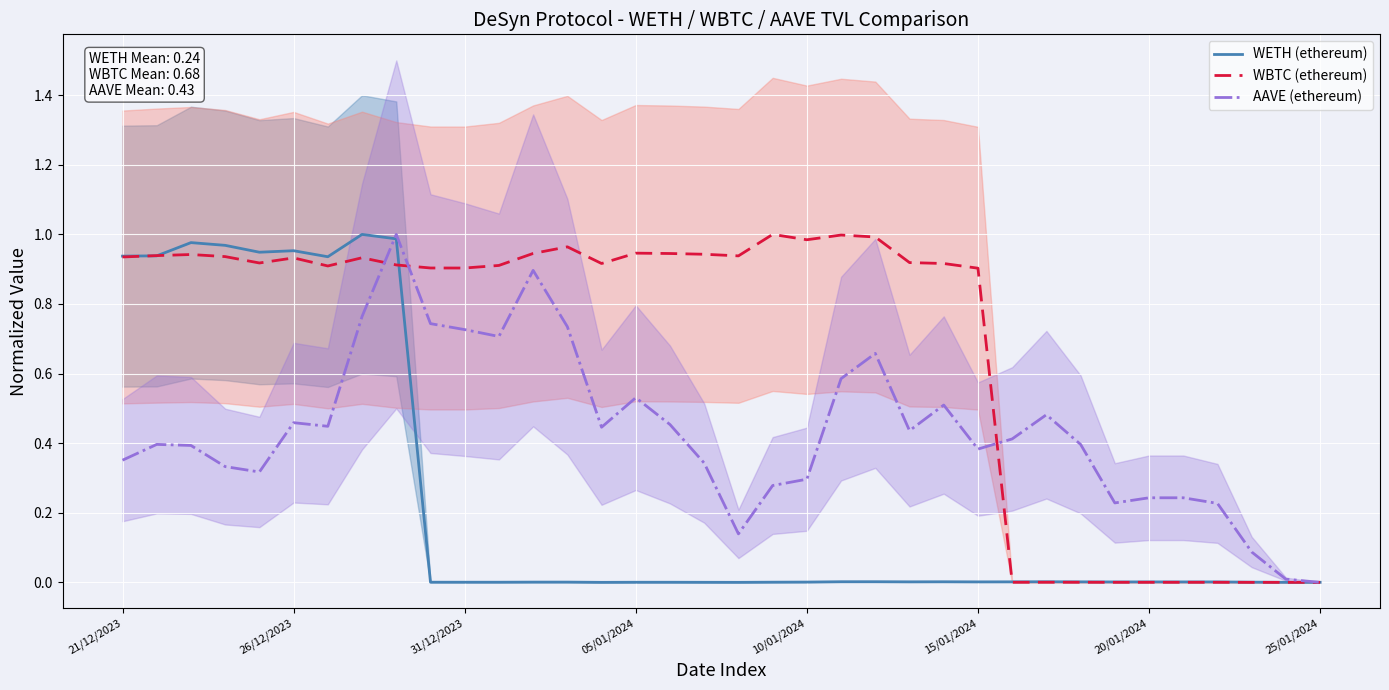

How many times do AAVE (ethereum) and WETH (ethereum) cross each other?

2